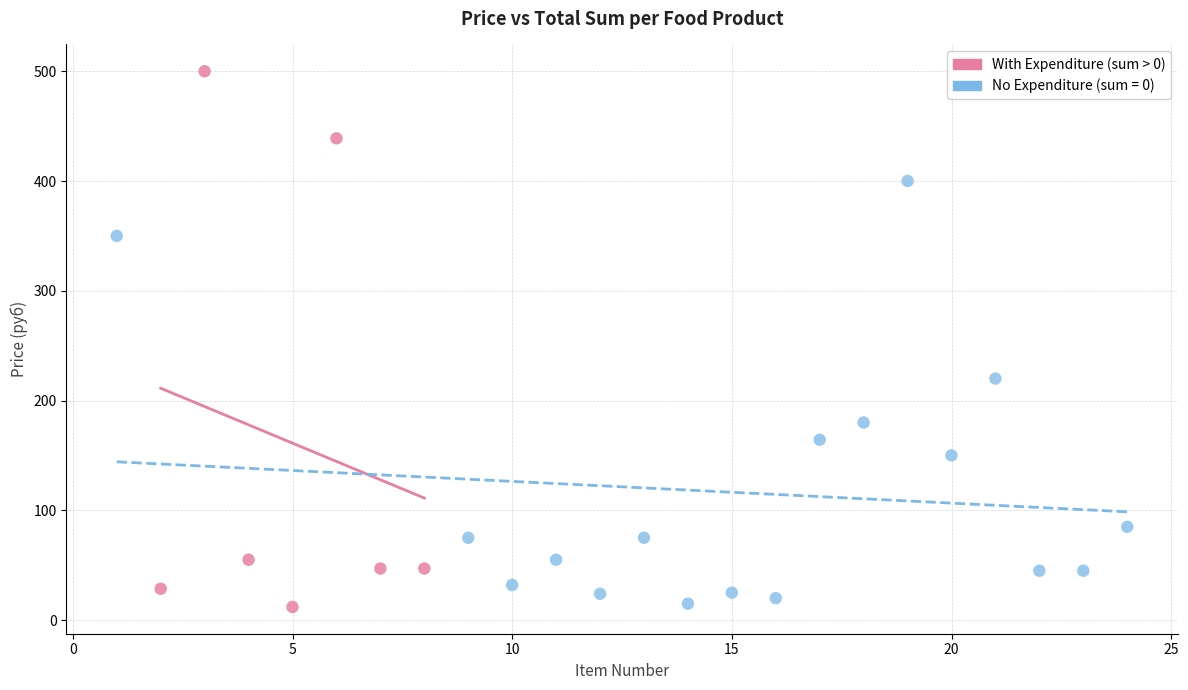

Which series contains the highest Y value?

With Expenditure (sum > 0)